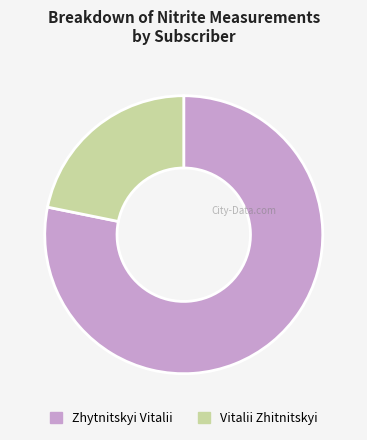

How many segments does this pie chart have?

2